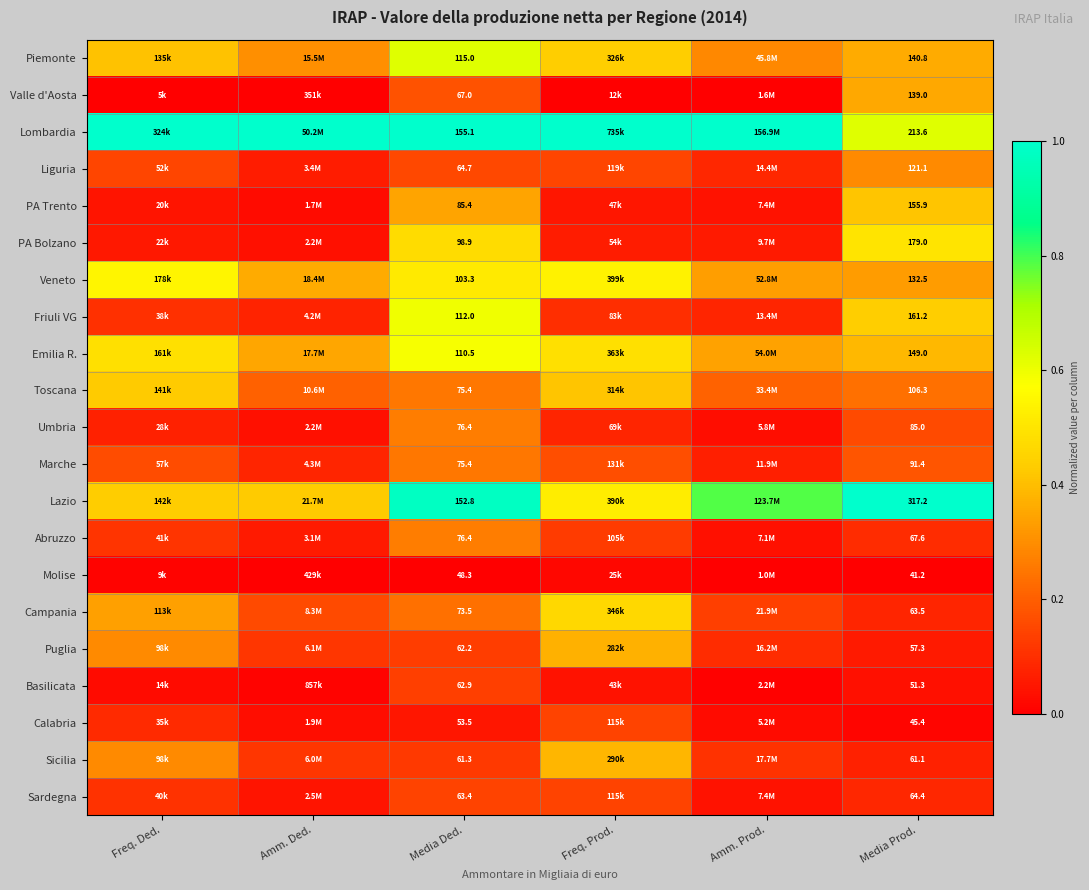

At how many categories does at least one series exceed 0?

6